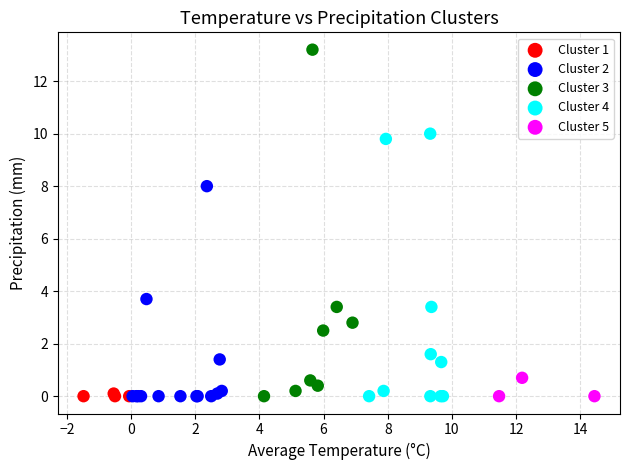

What are all the series names shown in the legend?

Cluster 1, Cluster 2, Cluster 3, Cluster 4, Cluster 5